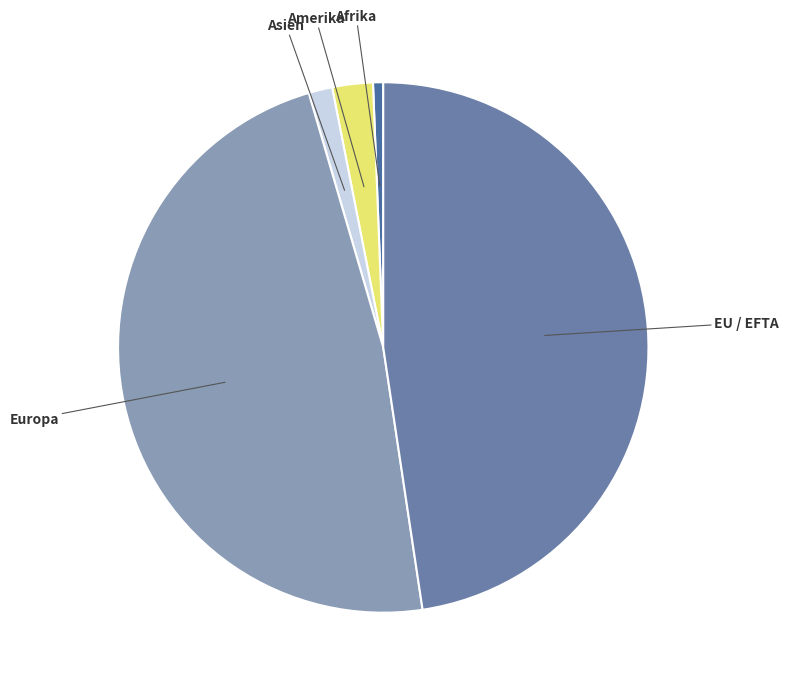

How many slices are in this pie chart?

5